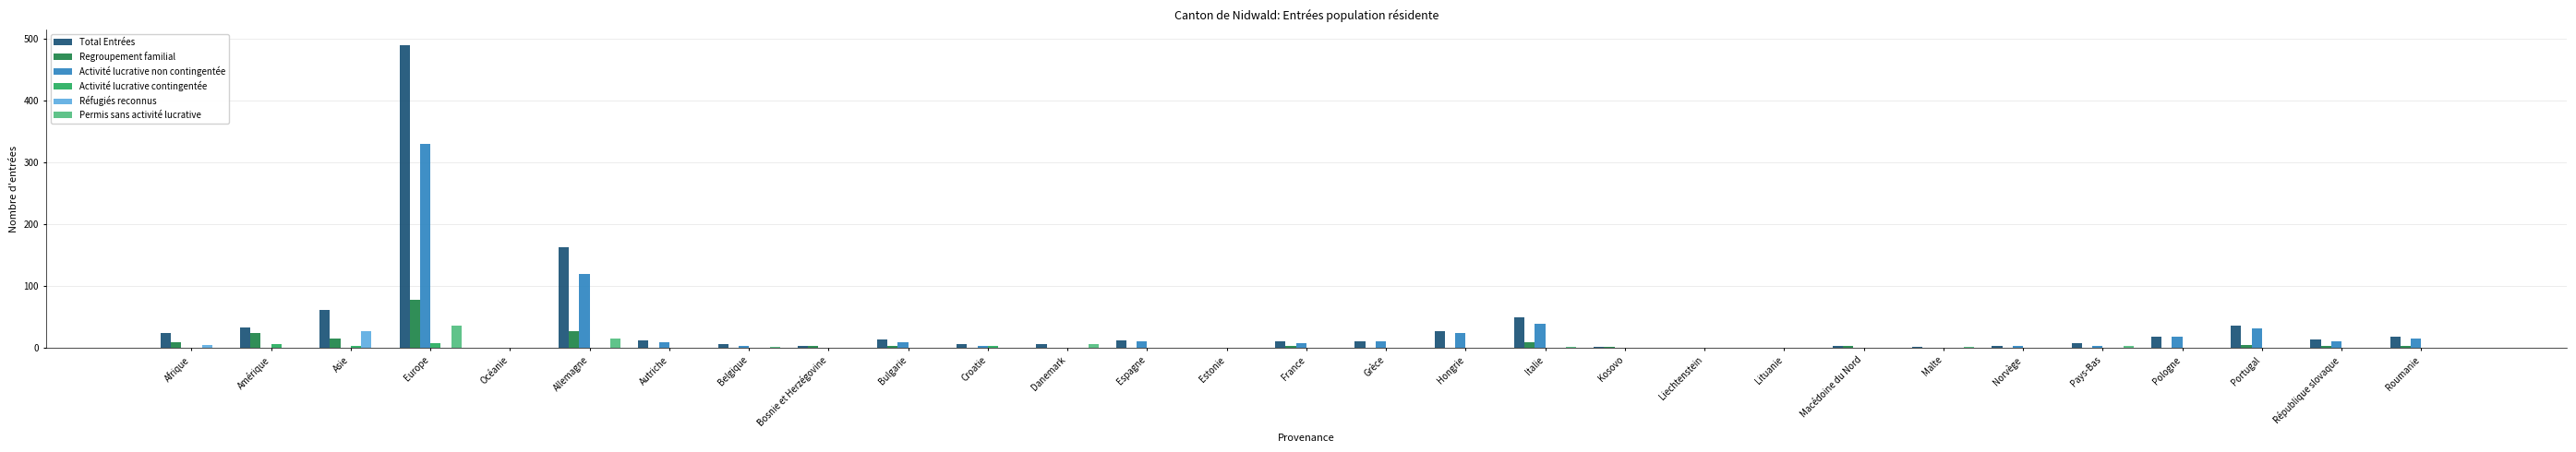

Where does the Total Entrées series first go above 11?

Afrique